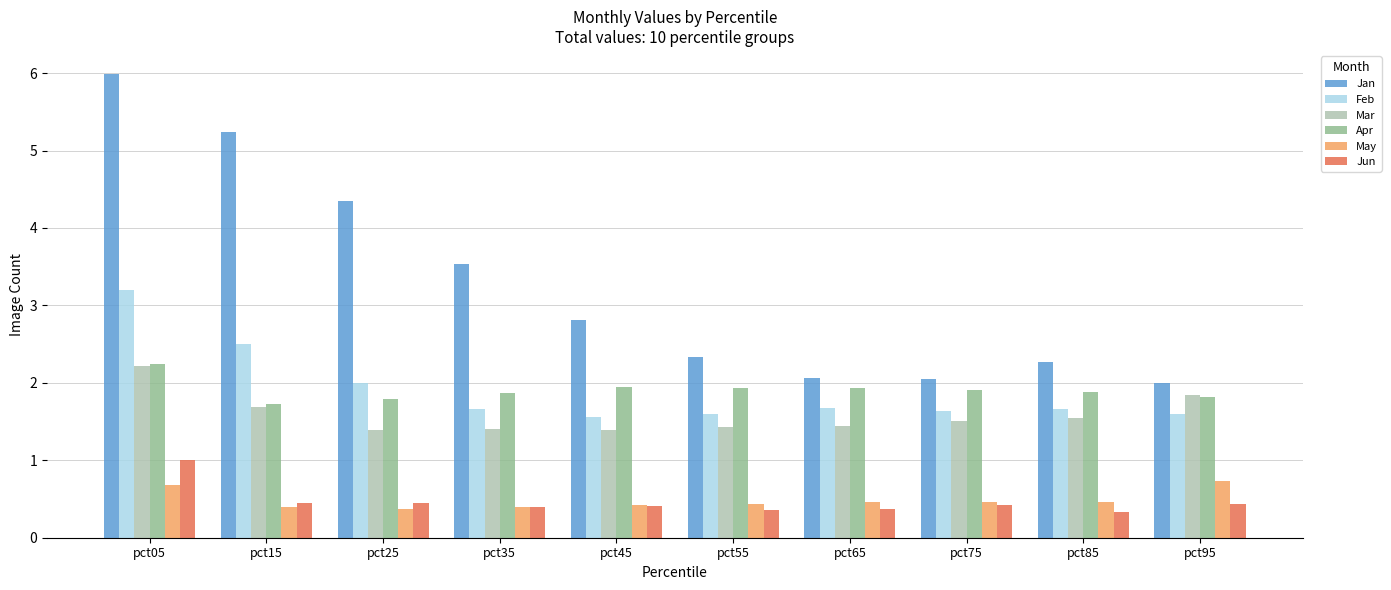

Which series has the largest range (max minus min)?

Jan